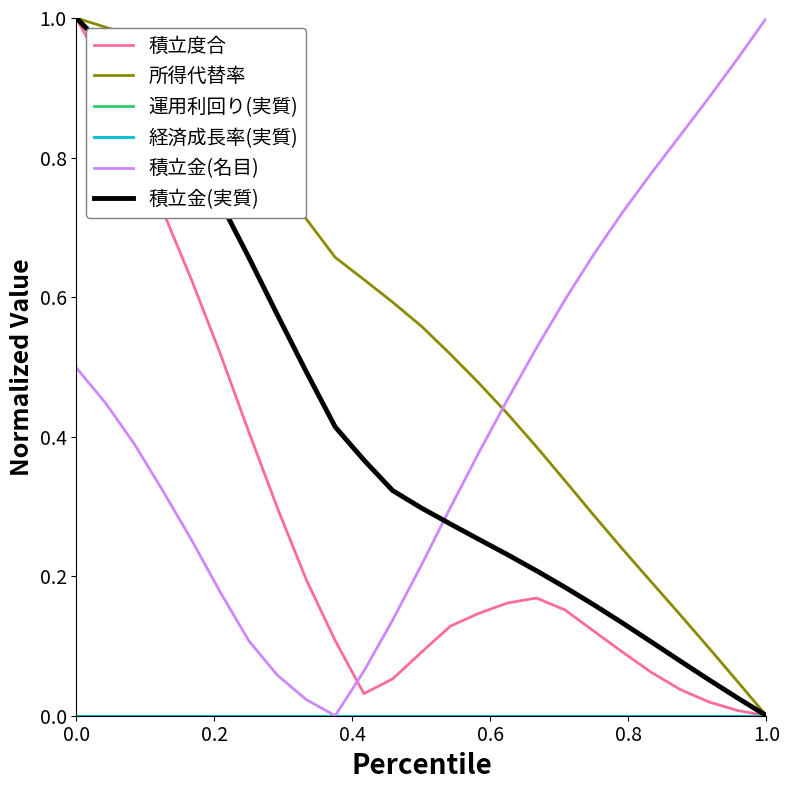

Rank the series by their maximum value, from highest to lowest.

積立度合, 所得代替率, 積立金(名目), 積立金(実質), 運用利回り(実質), 経済成長率(実質)